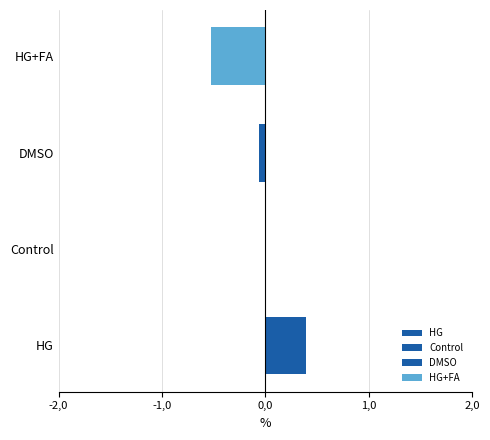

Which series has the largest total across all categories?

HG